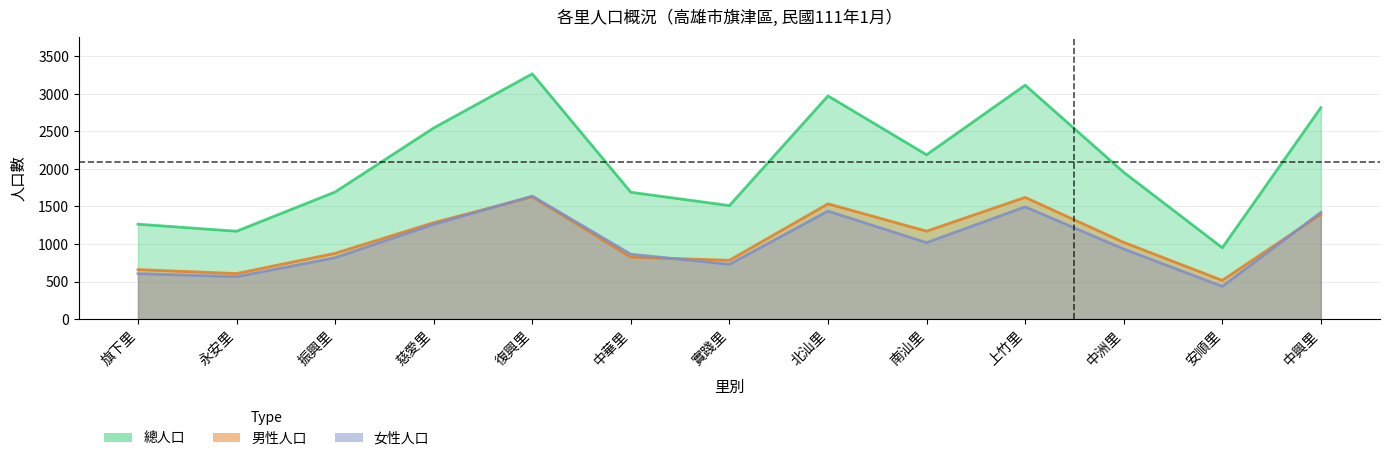

Which series has the largest range (max minus min)?

總人口